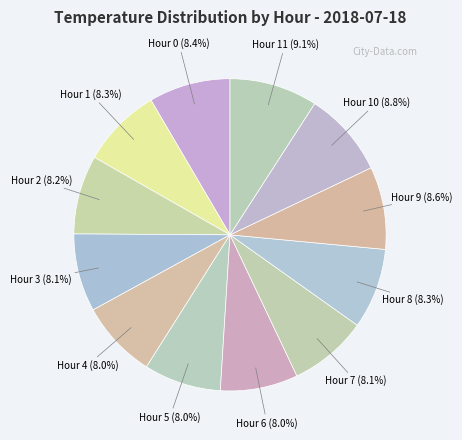

How many slices are in this pie chart?

12